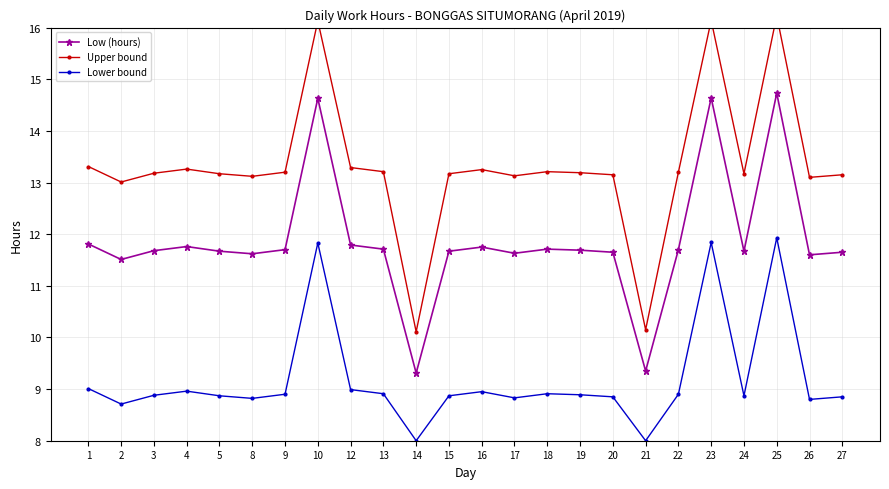

Is the value of Low (hours) at 22 greater than the value of Upper bound at 10?

No